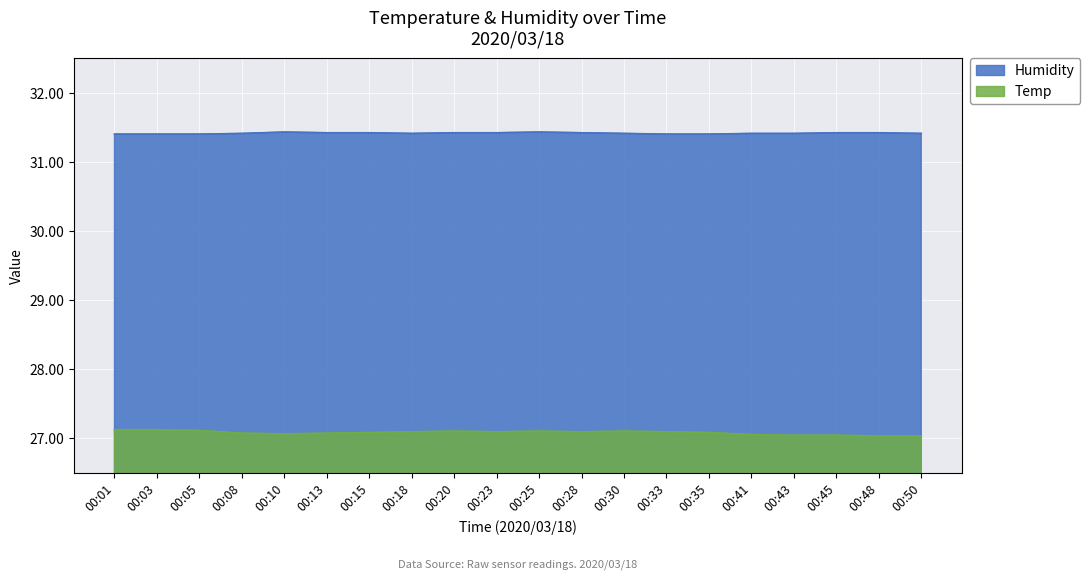

What are all the series names shown in the legend?

Humidity, Temp